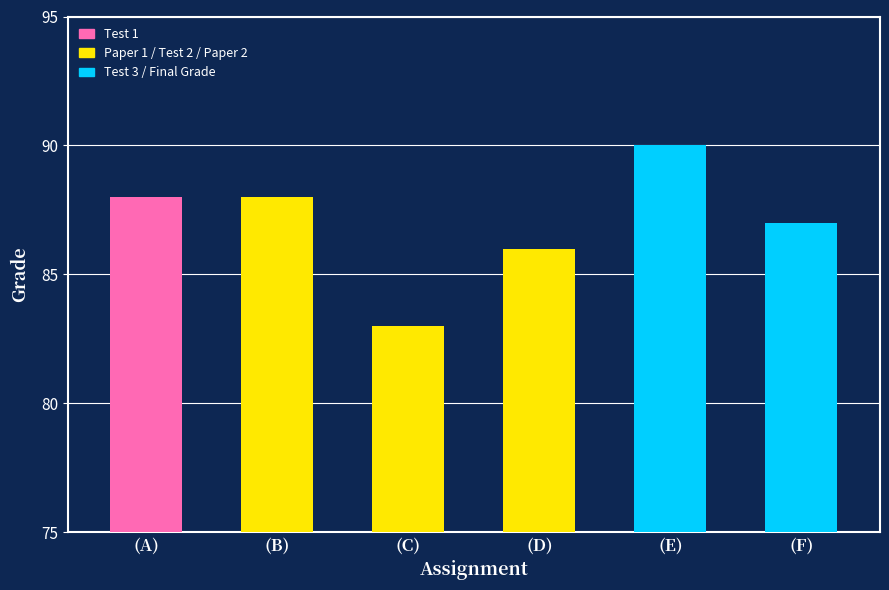

What is the average value?

87